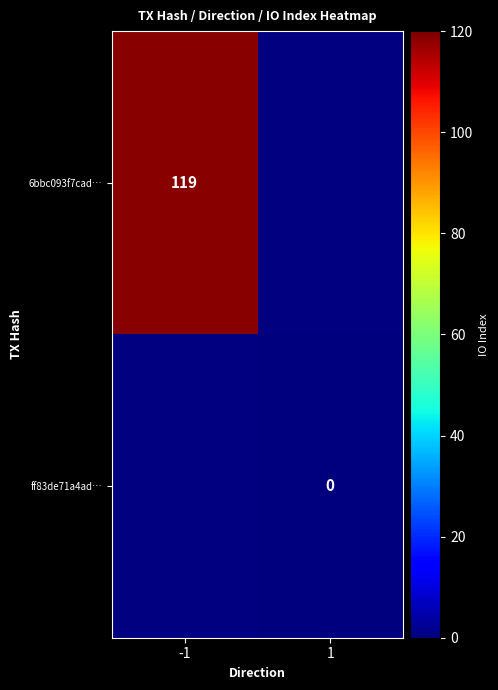

Which has a higher value, 1 or -1?

-1